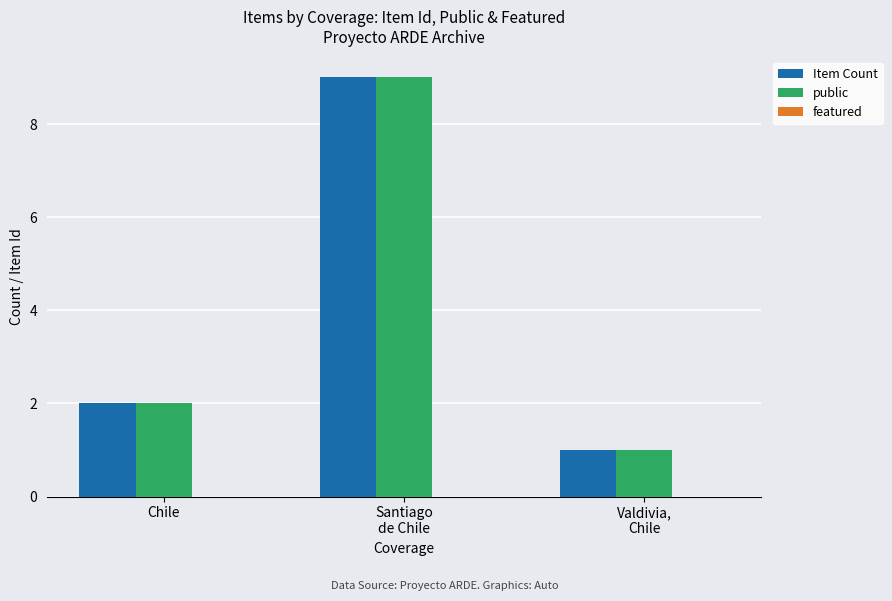

Where is Item Count nearest to the value 5?

Chile